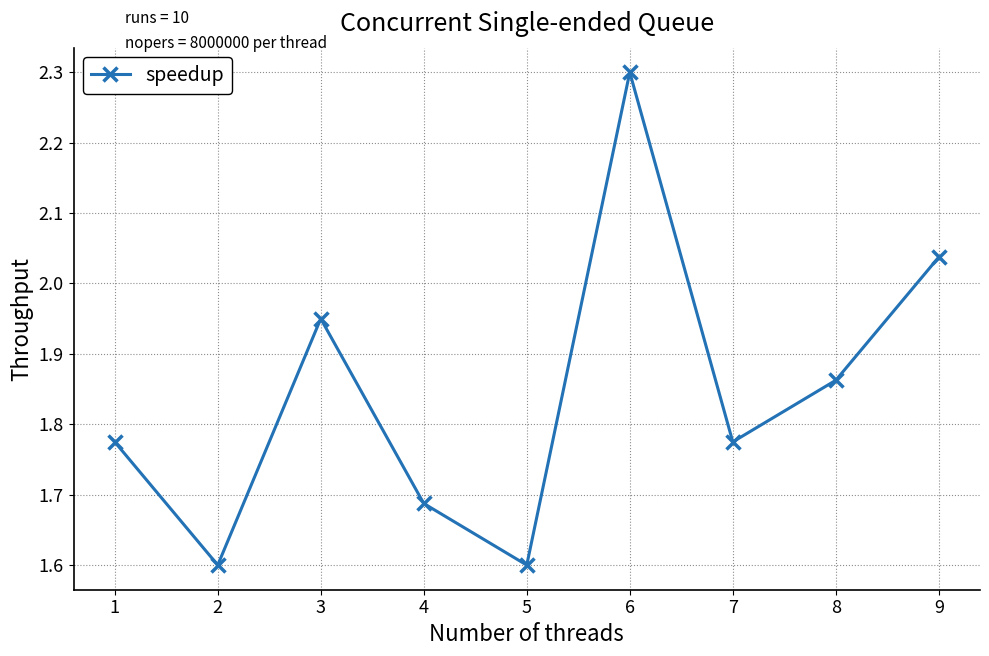

True or false: the data has more than 2 interior local peaks.

False